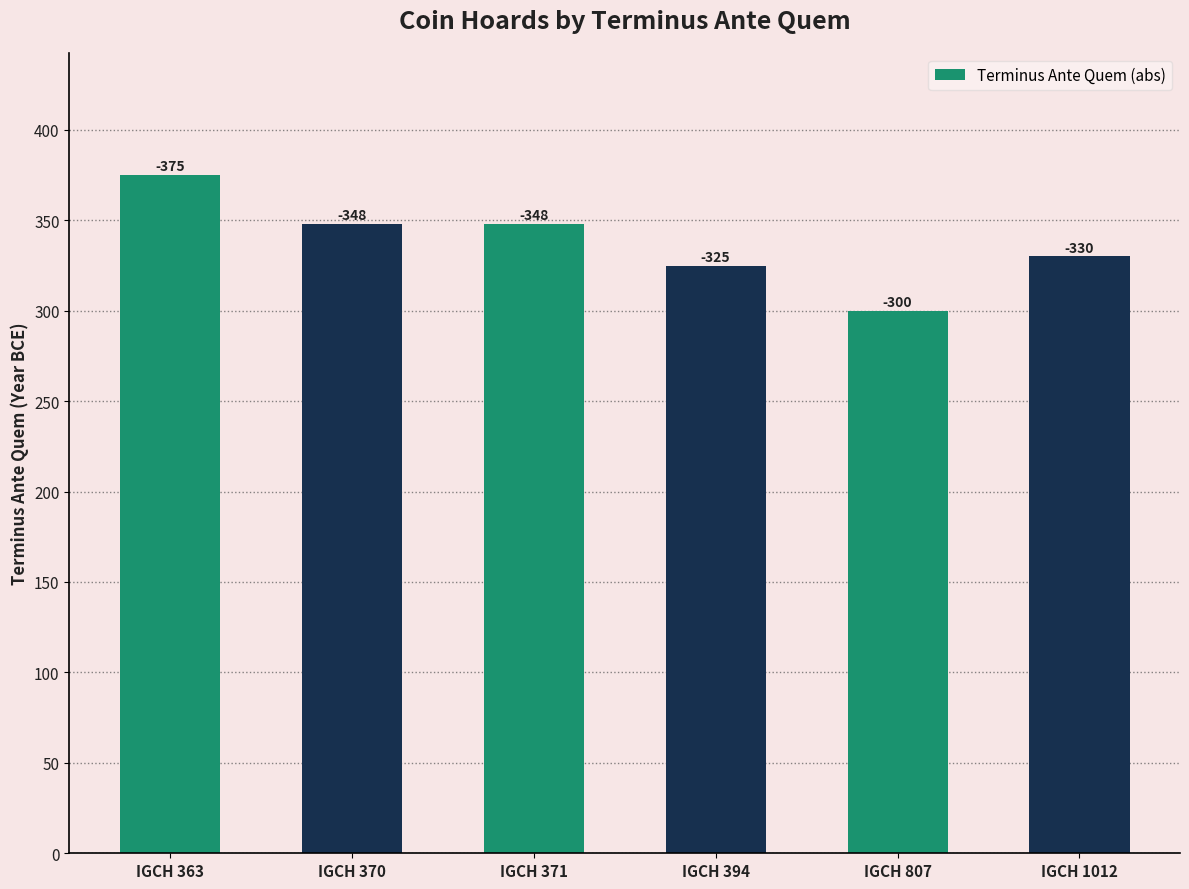

How many bars are there in total?

6